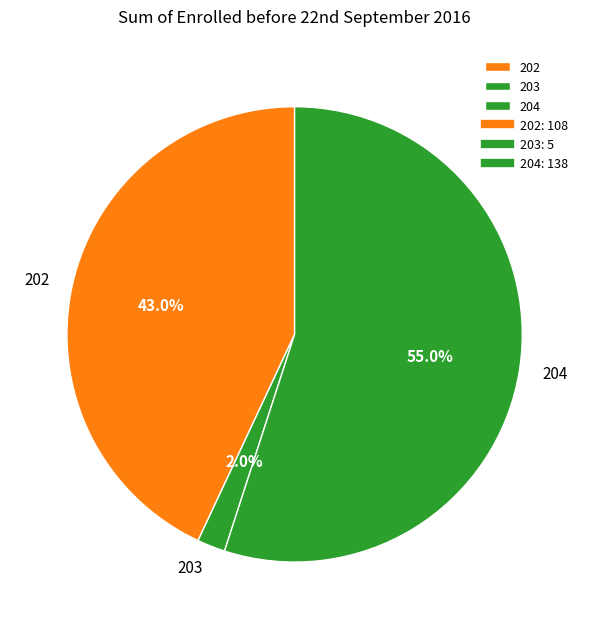

What is the majority slice?

204